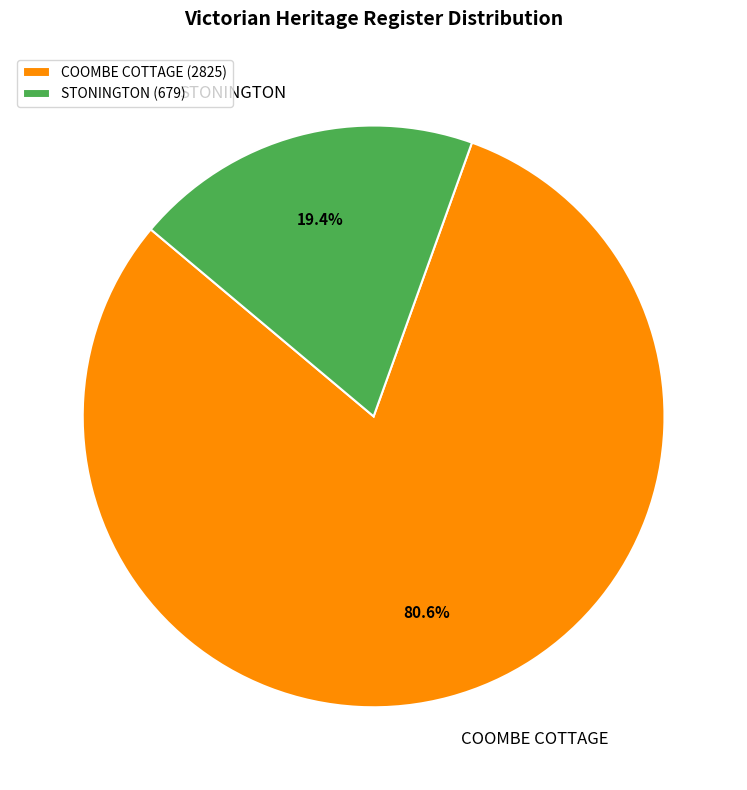

Rank the categories by value from lowest to highest.

STONINGTON, COOMBE COTTAGE